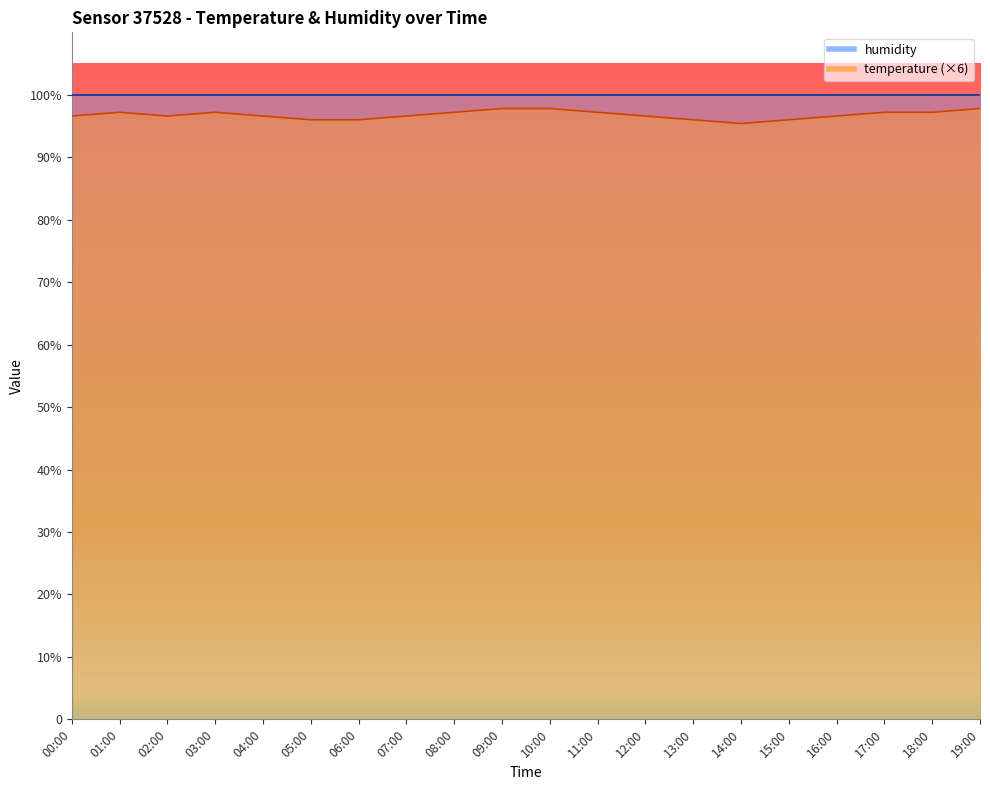

At which category does the chart reach its minimum across all series?

14:00